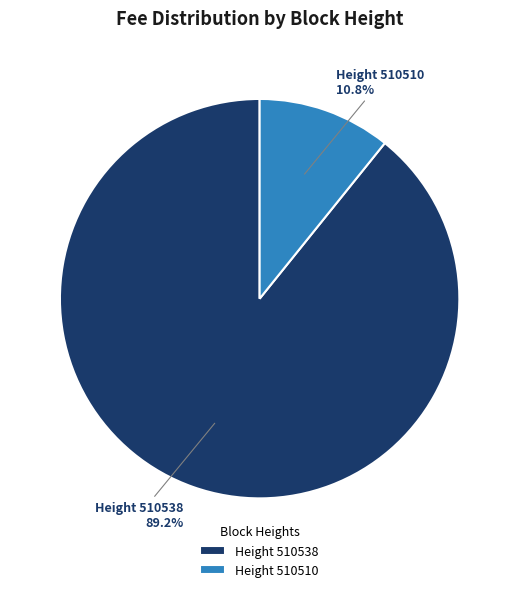

To the nearest percent, what is the average slice percentage?

50%